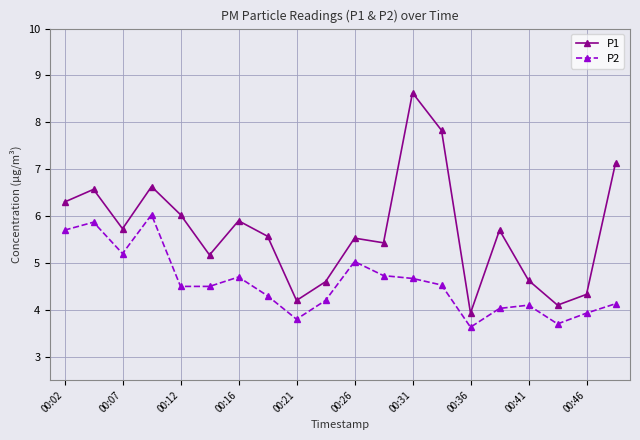

Which series has the largest total across all categories?

P1